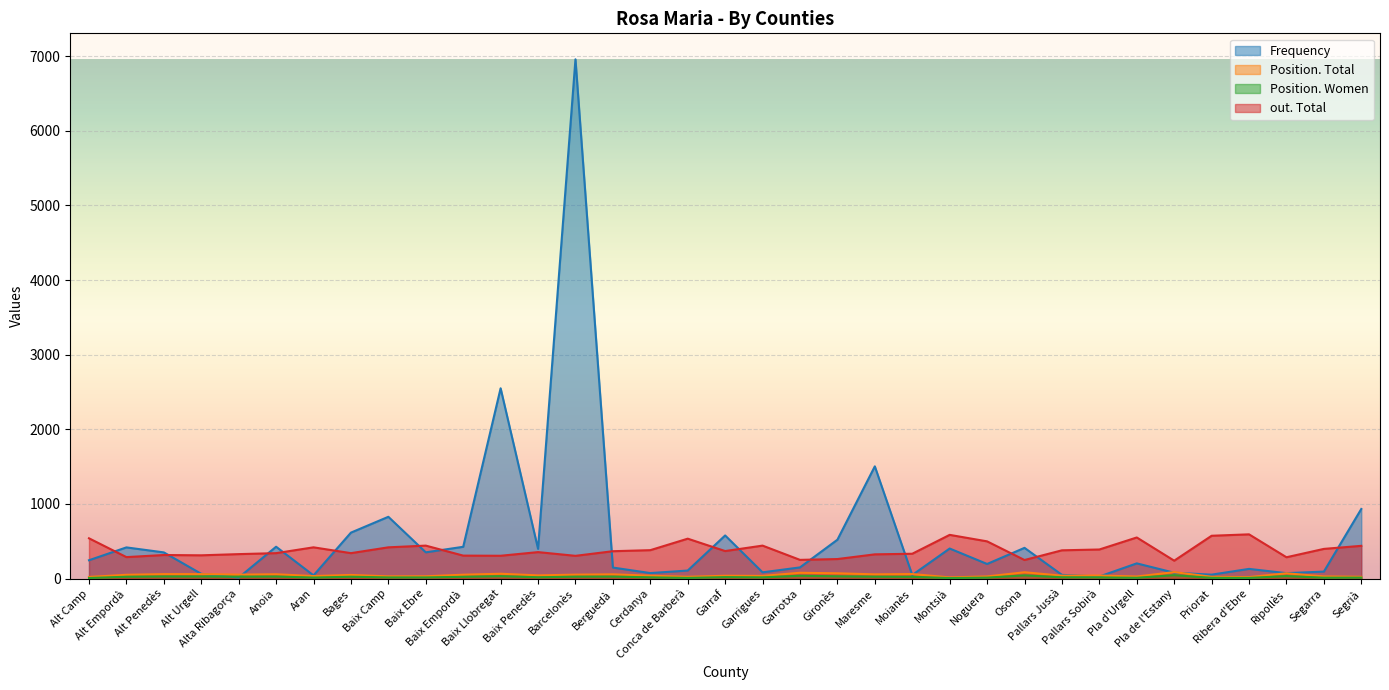

True or false: out. Total and Position. Women intersect in this chart.

False